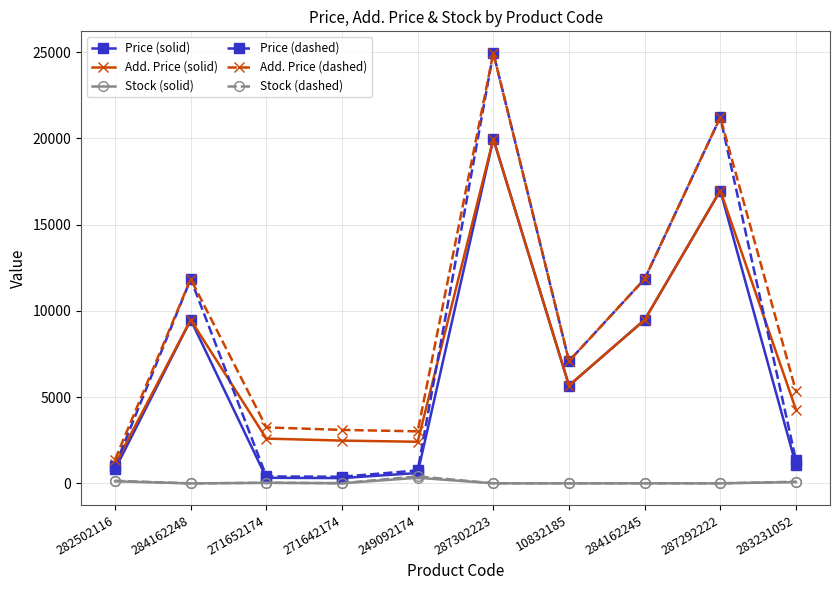

What is the difference between the Add. Price (dashed) values at 10832185 and 271652174?

3844.4